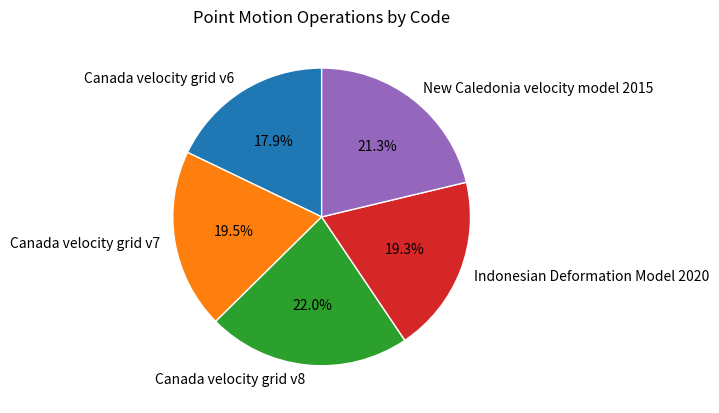

Approximately how many times larger is the value at Canada velocity grid v6 compared to Canada velocity grid v8?

0.8